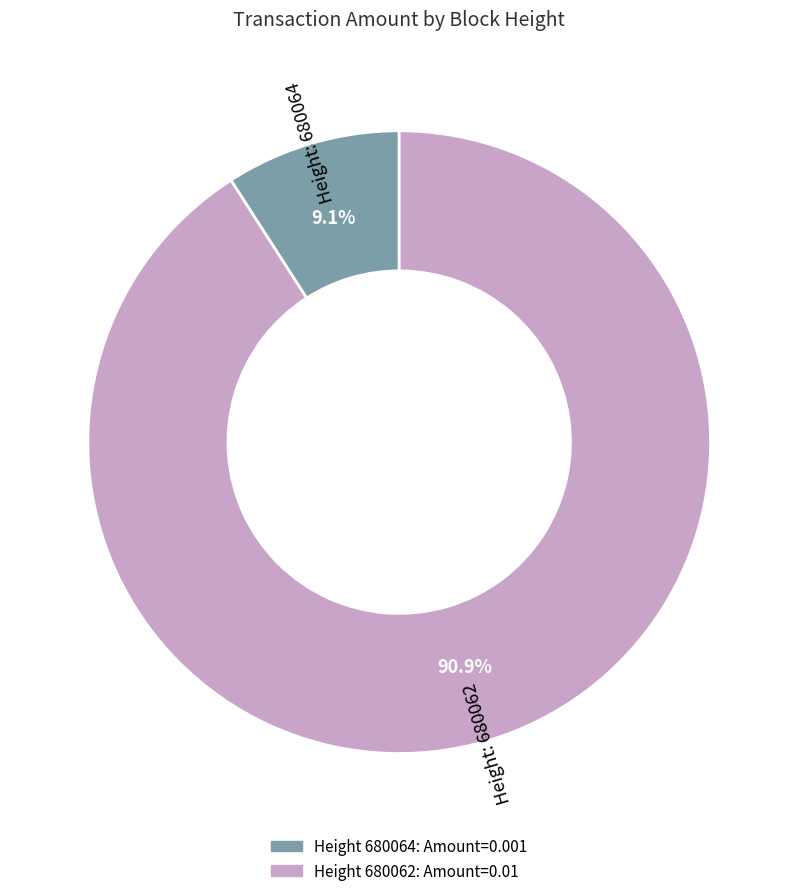

How many slices are in this pie chart?

2